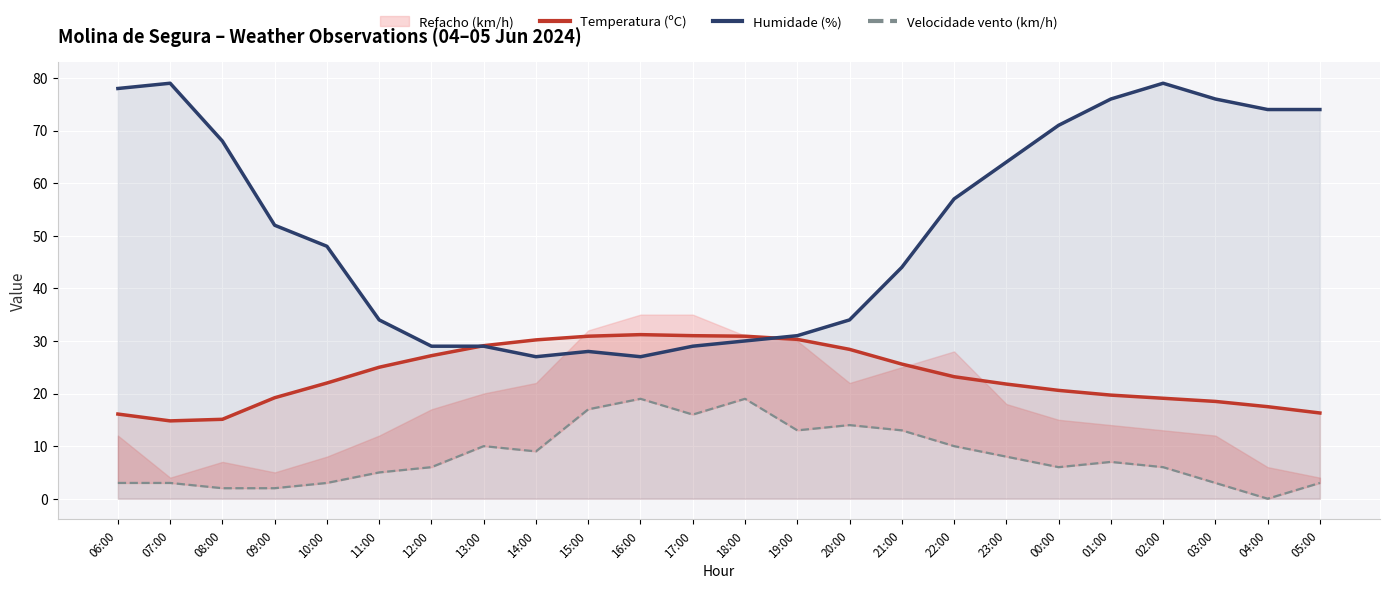

True or false: Temperatura (ºC) and Humidade (%) cross at least once.

True